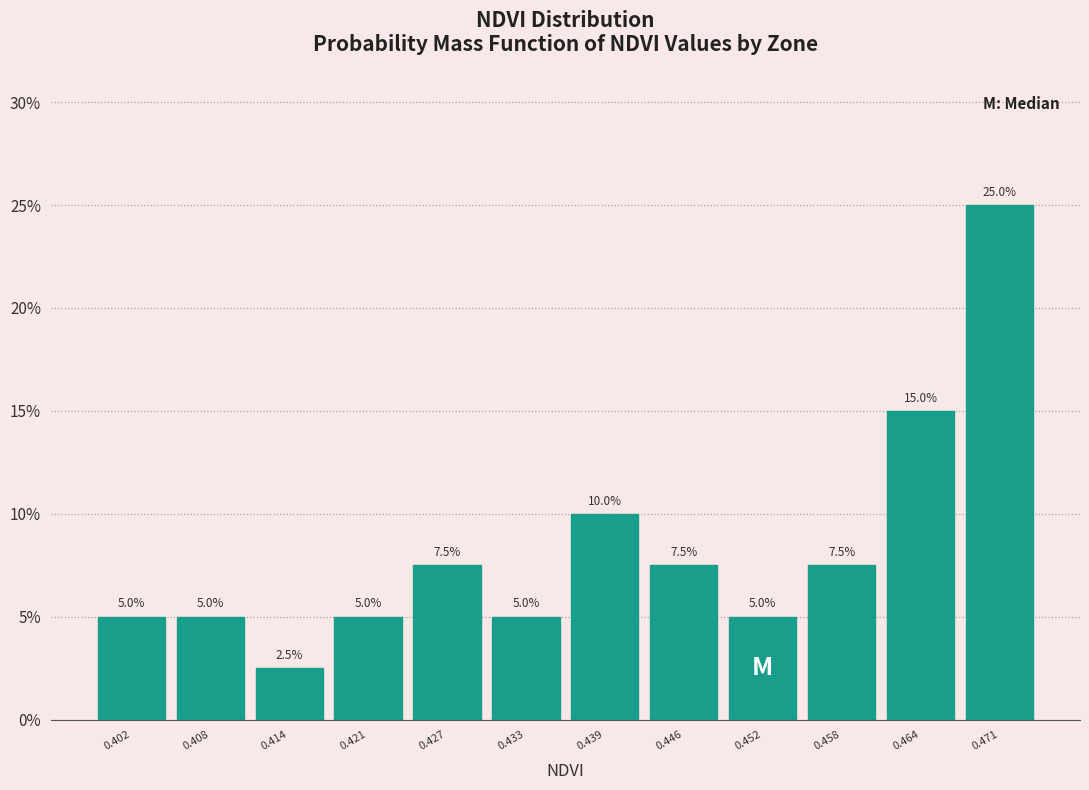

Reading left to right, list every bar in this chart as the range it spans on the x-axis followed by its height. The bar edges are not printed on the chart, so give them approximately, as read against the axis.

0.399 to 0.405: 5.0
0.405 to 0.411: 5.0
0.411 to 0.417: 2.5
0.417 to 0.424: 5.0
0.424 to 0.430: 7.5
0.430 to 0.436: 5.0
0.436 to 0.442: 10.0
0.442 to 0.449: 7.5
0.449 to 0.455: 5.0
0.455 to 0.461: 7.5
0.461 to 0.467: 15.0
0.467 to 0.474: 25.0